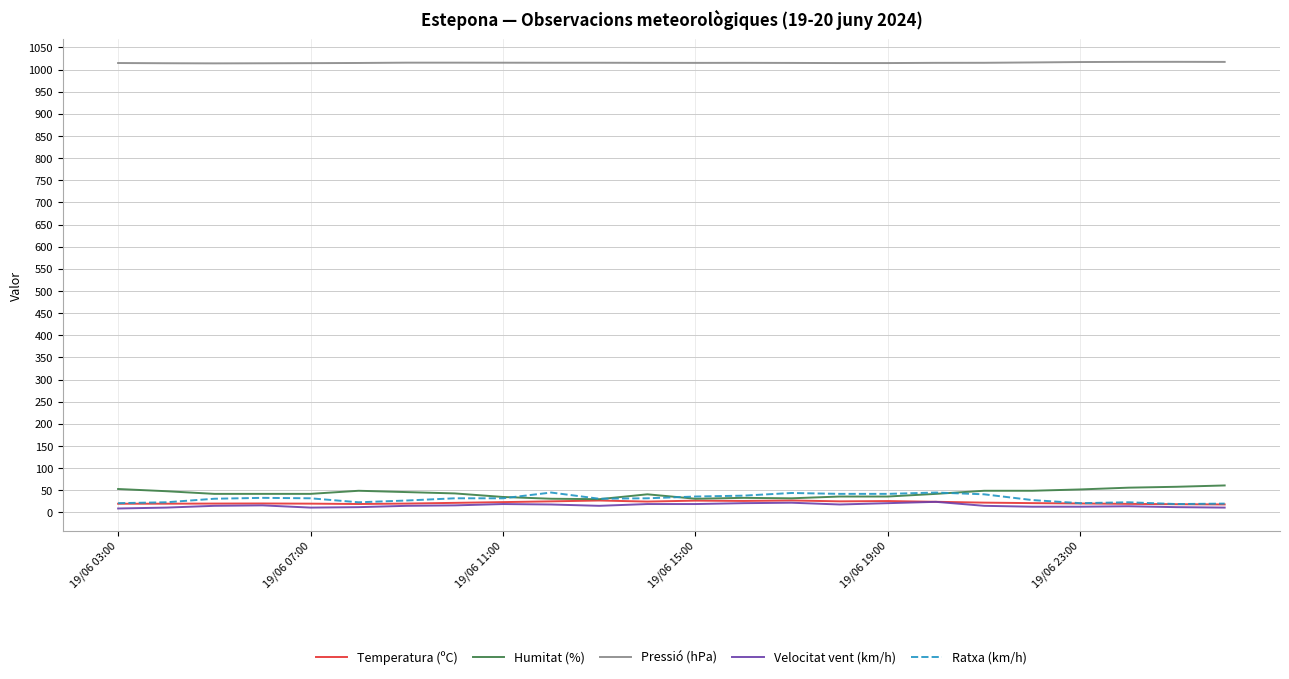

Which series has the largest total across all categories?

Pressió (hPa)